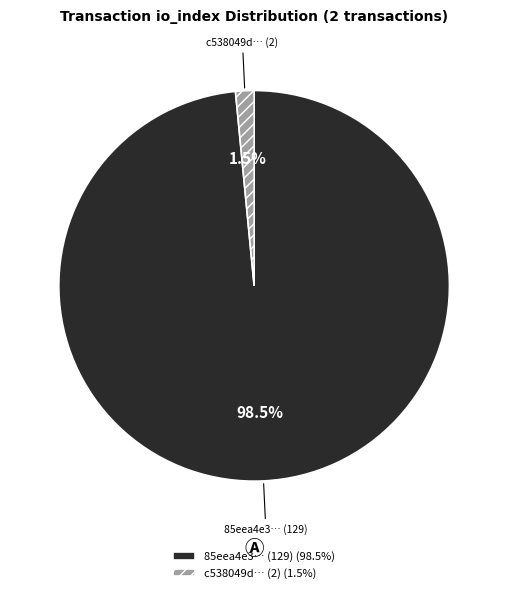

To the nearest percent, what is the difference between the largest and smallest slice percentages?

97%